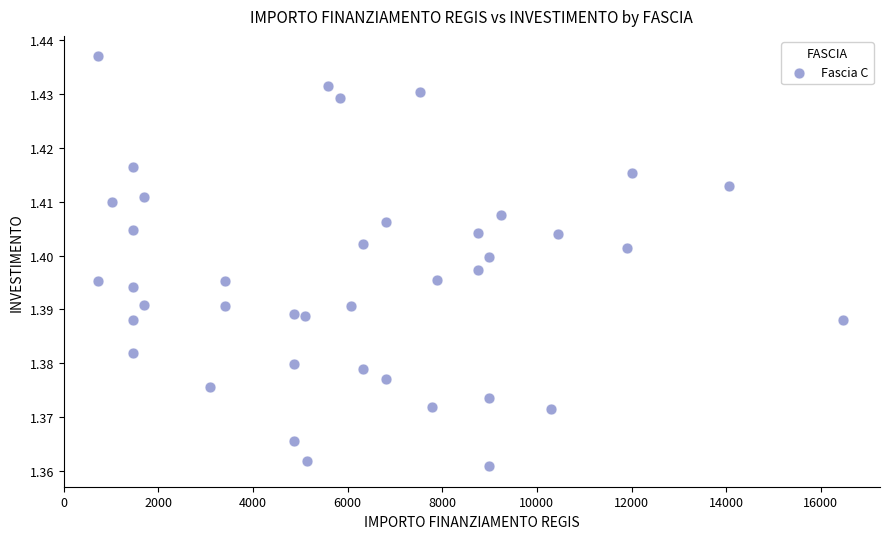

What is the range of X values (max minus min)?

15735.0